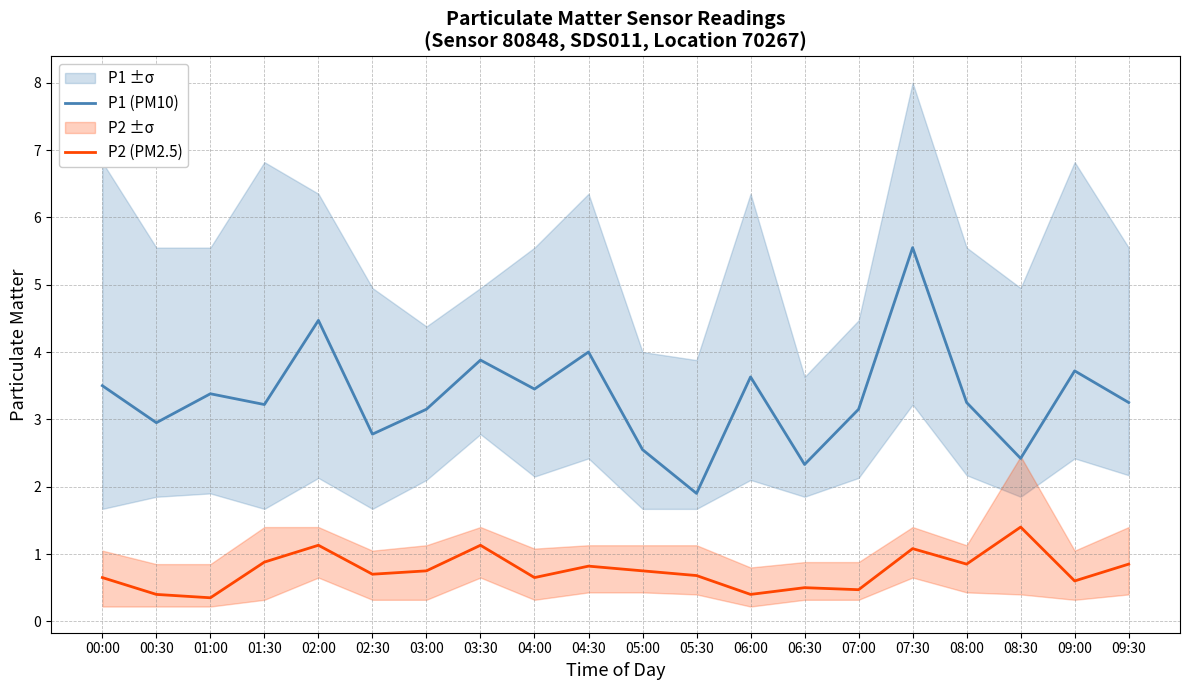

What is the sum of all P1 (PM10) values?

66.5